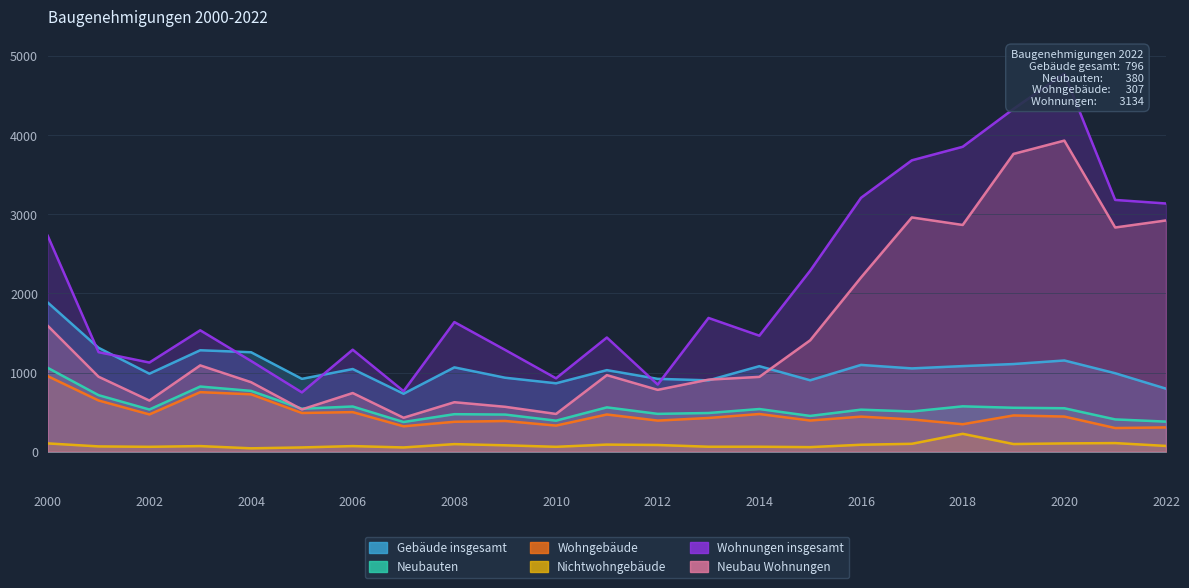

Reading left to right, transcribe all the data shown in this chart.

Gebäude insgesamt: 2000=1884	2001=1312	2002=985	2003=1281	2004=1256	2005=920	2006=1044	2007=732	2008=1065	2009=934	2010=864	2011=1030	2012=920	2013=901	2014=1080	2015=902	2016=1096	2017=1052	2018=1081	2019=1107	2020=1152	2021=991	2022=796
Neubauten: 2000=1059	2001=714	2002=533	2003=823	2004=768	2005=543	2006=571	2007=375	2008=474	2009=469	2010=392	2011=560	2012=478	2013=489	2014=539	2015=452	2016=531	2017=508	2018=573	2019=555	2020=549	2021=408	2022=380
Wohngebäude: 2000=954	2001=647	2002=471	2003=752	2004=725	2005=489	2006=500	2007=321	2008=378	2009=388	2010=330	2011=470	2012=393	2013=426	2014=476	2015=394	2016=443	2017=408	2018=347	2019=458	2020=444	2021=299	2022=307
Nichtwohngebäude: 2000=105	2001=67	2002=62	2003=71	2004=43	2005=54	2006=71	2007=54	2008=96	2009=81	2010=62	2011=90	2012=85	2013=63	2014=63	2015=58	2016=88	2017=100	2018=226	2019=97	2020=105	2021=109	2022=73
Wohnungen insgesamt: 2000=2726	2001=1257	2002=1126	2003=1533	2004=1146	2005=749	2006=1288	2007=765	2008=1637	2009=1285	2010=927	2011=1442	2012=848	2013=1689	2014=1465	2015=2286	2016=3206	2017=3679	2018=3850	2019=4328	2020=4774	2021=3179	2022=3134
Neubau Wohnungen: 2000=1590	2001=947	2002=646	2003=1090	2004=878	2005=534	2006=741	2007=429	2008=625	2009=567	2010=477	2011=967	2012=781	2013=910	2014=945	2015=1407	2016=2200	2017=2958	2018=2863	2019=3760	2020=3928	2021=2831	2022=2920